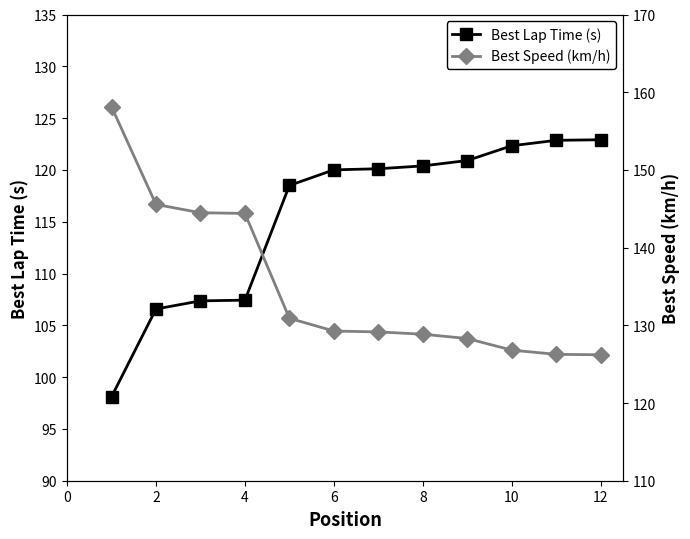

The Best Lap Time (s) series shows 25.5 at 12. True or false?

False